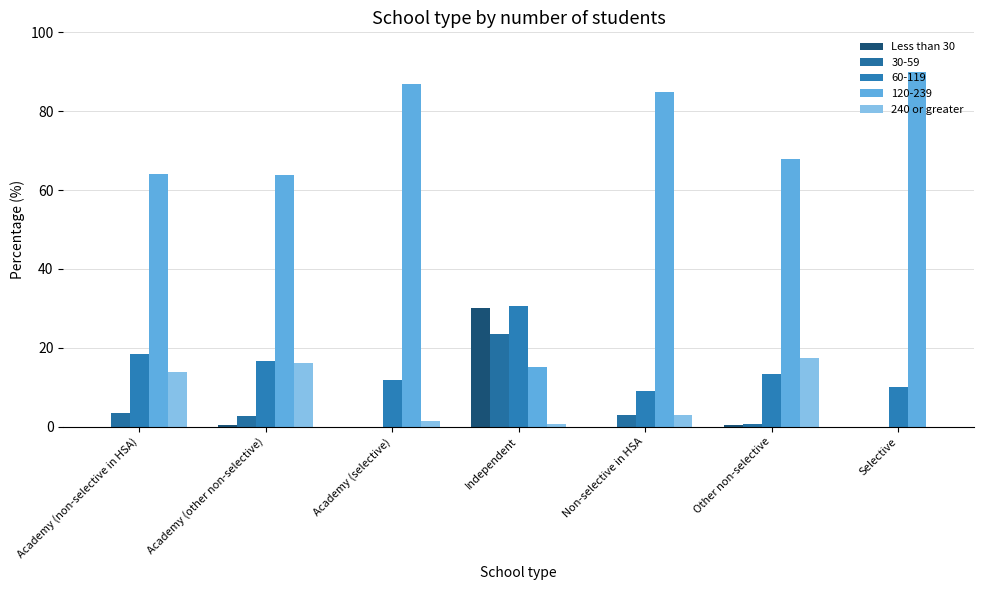

Which has a higher value, Academy (selective) or Independent?

Independent